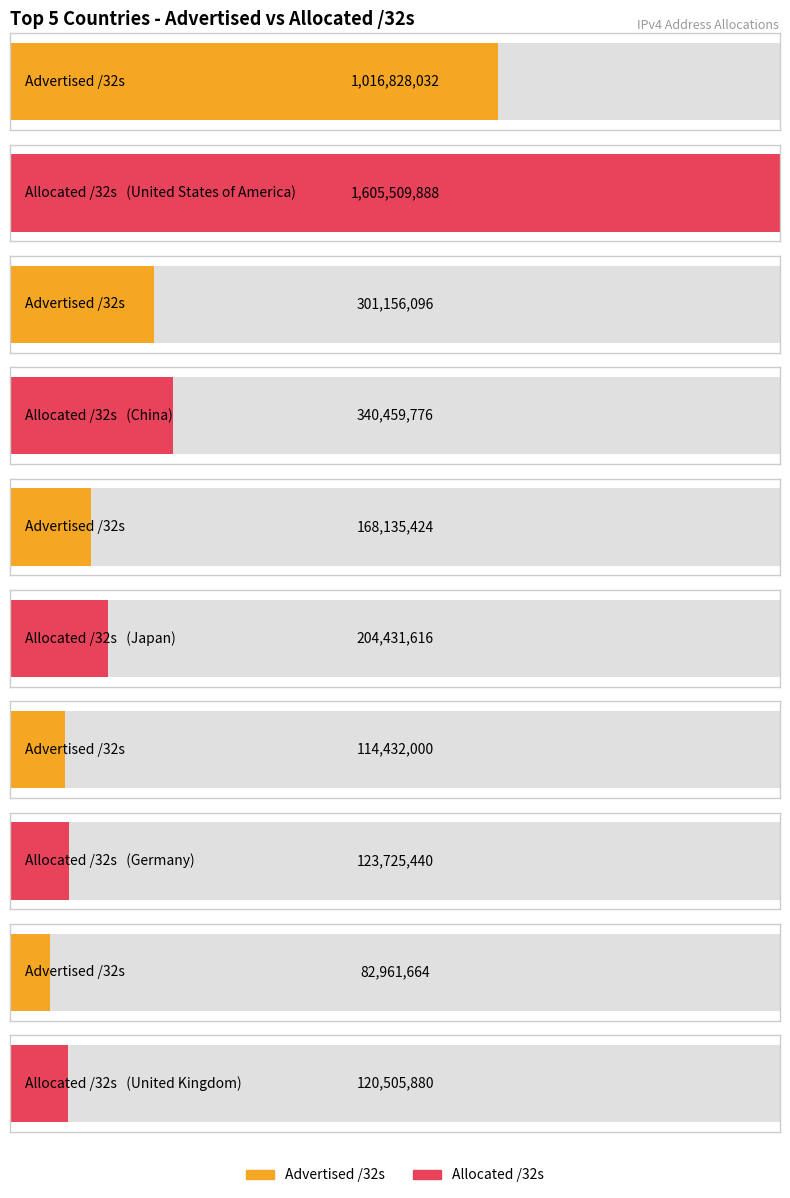

Which category has the highest value in the Advertised /32s series?

United States of America